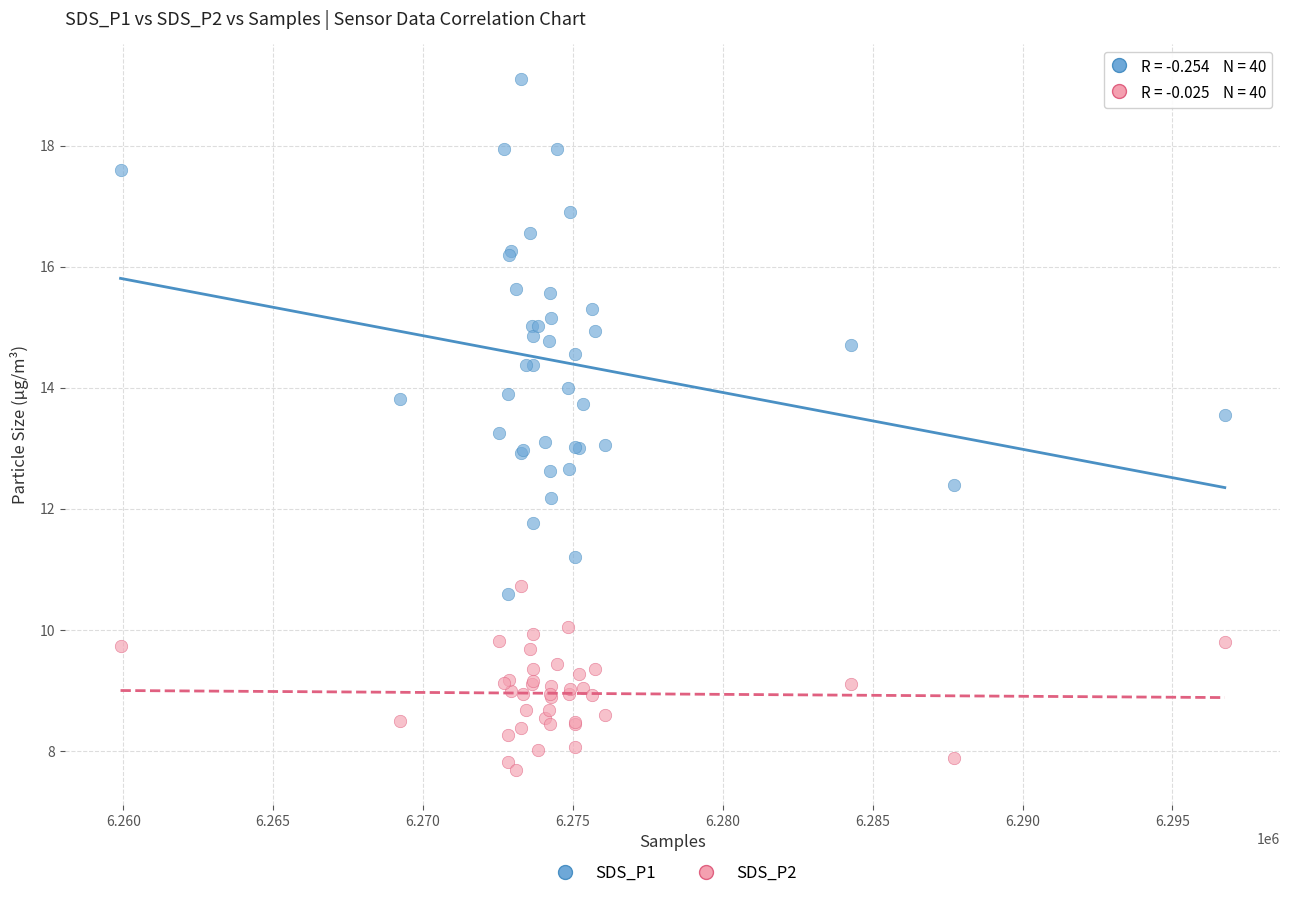

What is the X range (max minus min) for the scatter plot?

36836.0